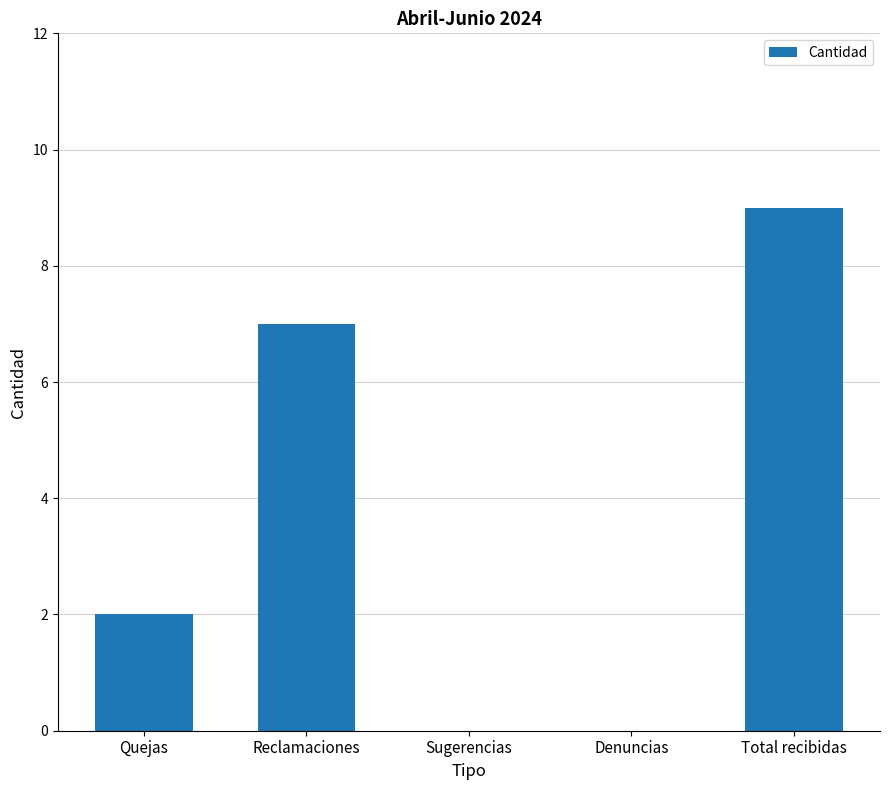

Which label corresponds to the largest value in the chart?

Total recibidas